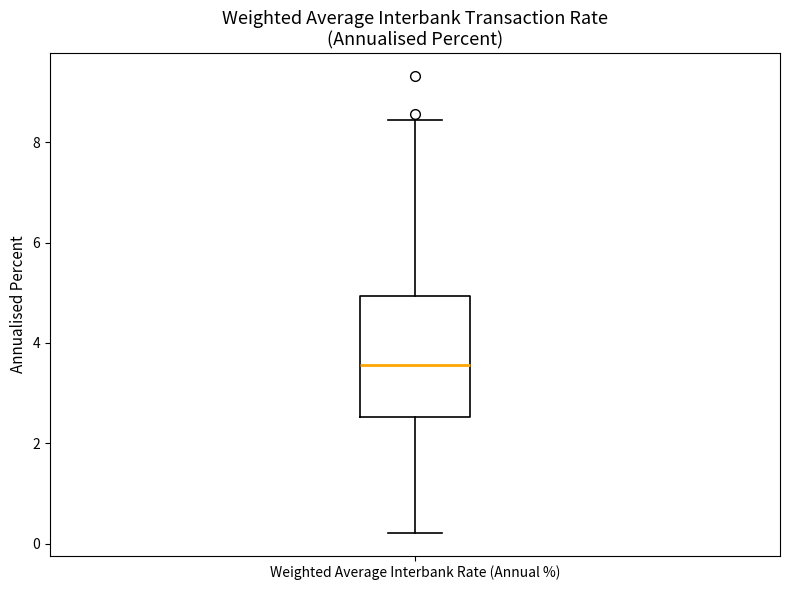

Read this box plot against the y-axis: the position of the median line, the range covered by the box, and the ends of both whiskers. The values are not printed on the chart, so give them approximately, as read against the axis.

median 3.6, box 2.6 to 5.0, whiskers 0.2 to 8.4